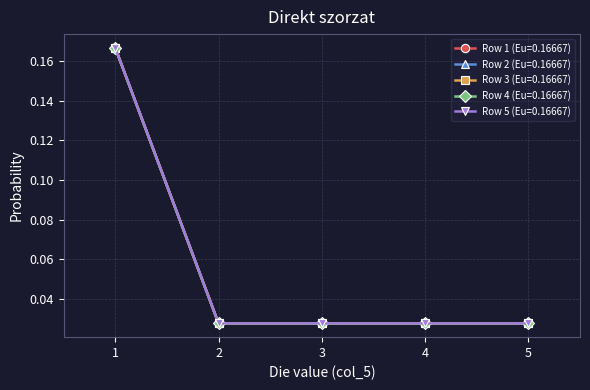

Does the chart have visible grid lines?

Yes